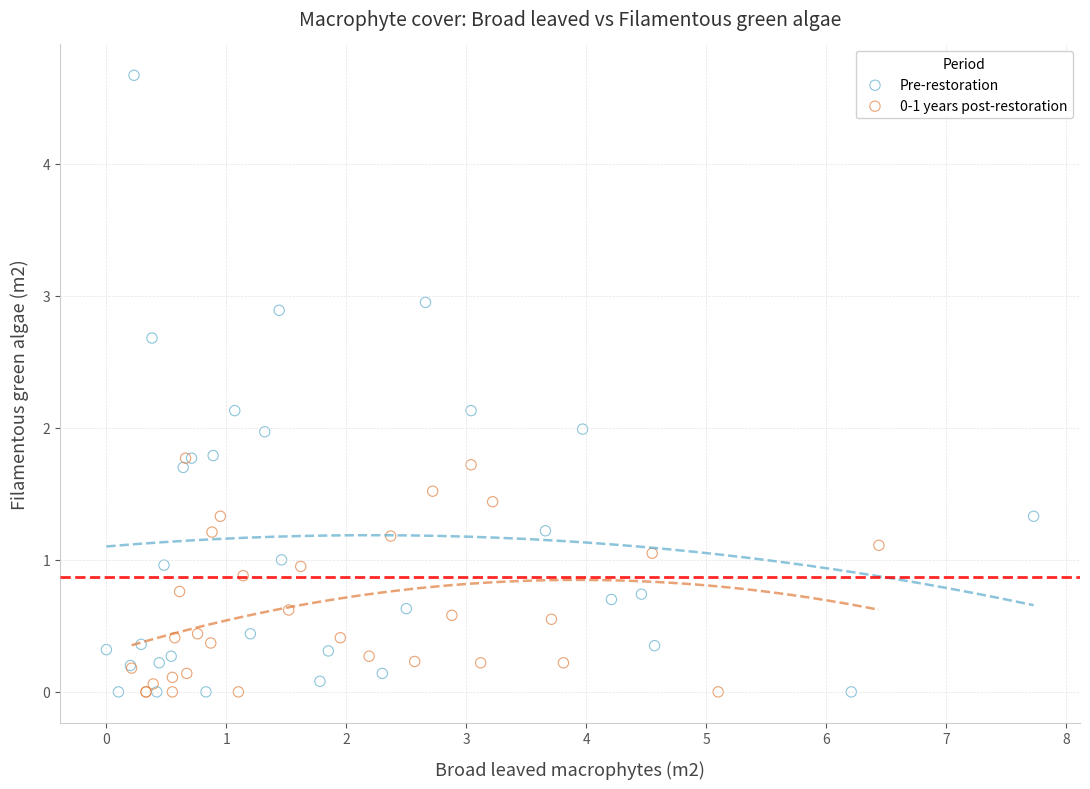

Which series contains the highest Y value?

Pre-restoration